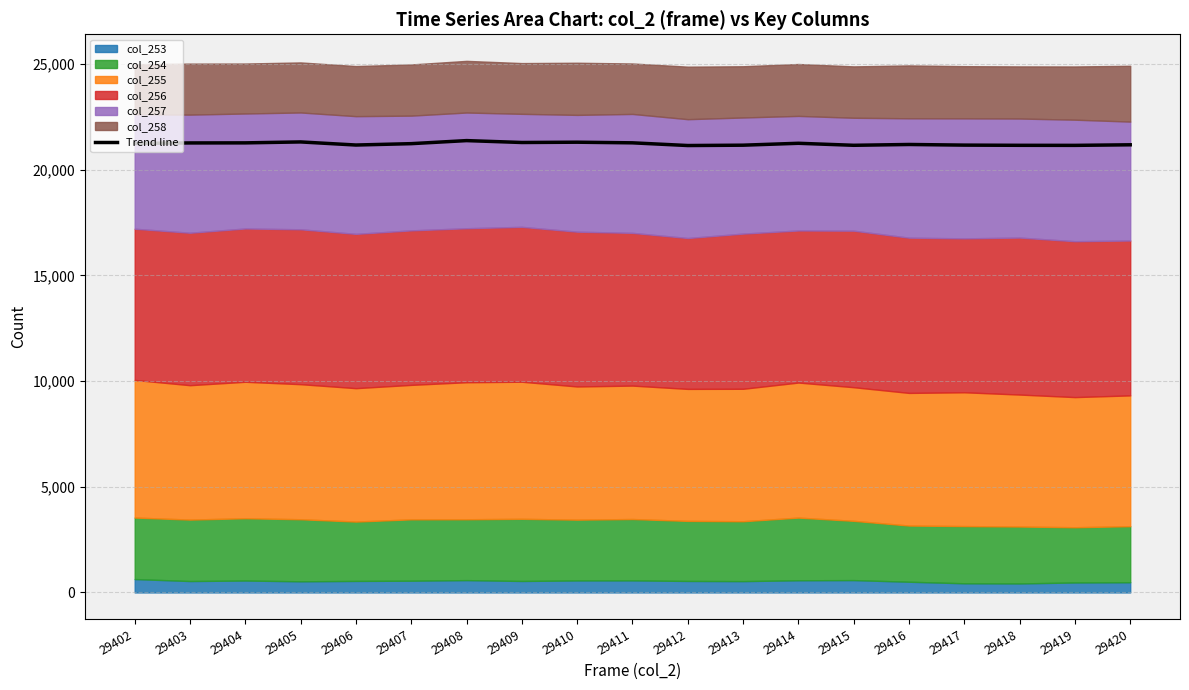

Approximately how many times larger is the value at 29404 compared to 29413?

1.0